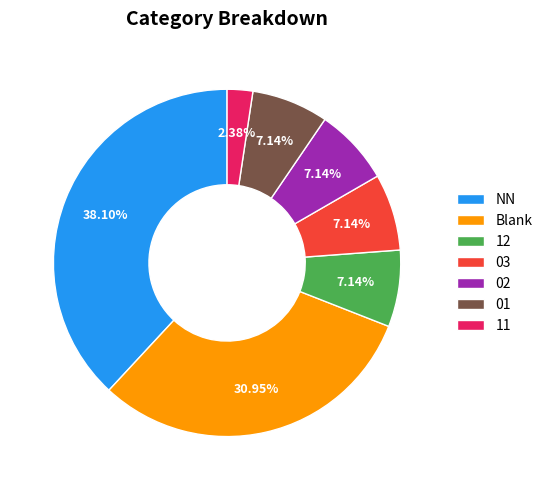

Do 01 and 11 together represent more than half of the pie?

No